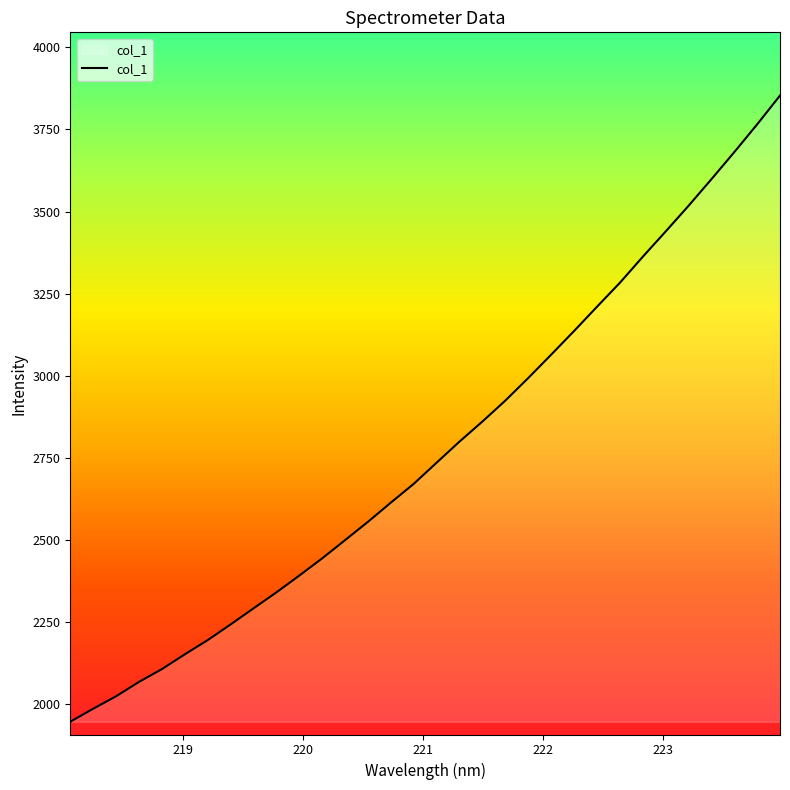

What is the smallest value displayed?

1945.2